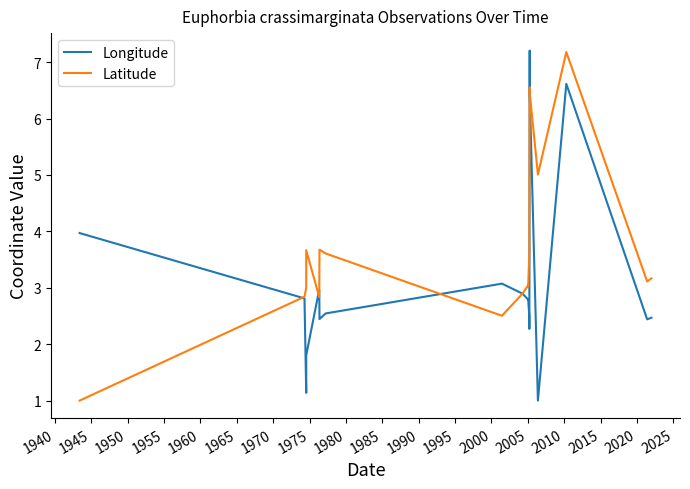

What is the smallest value displayed?

1.0